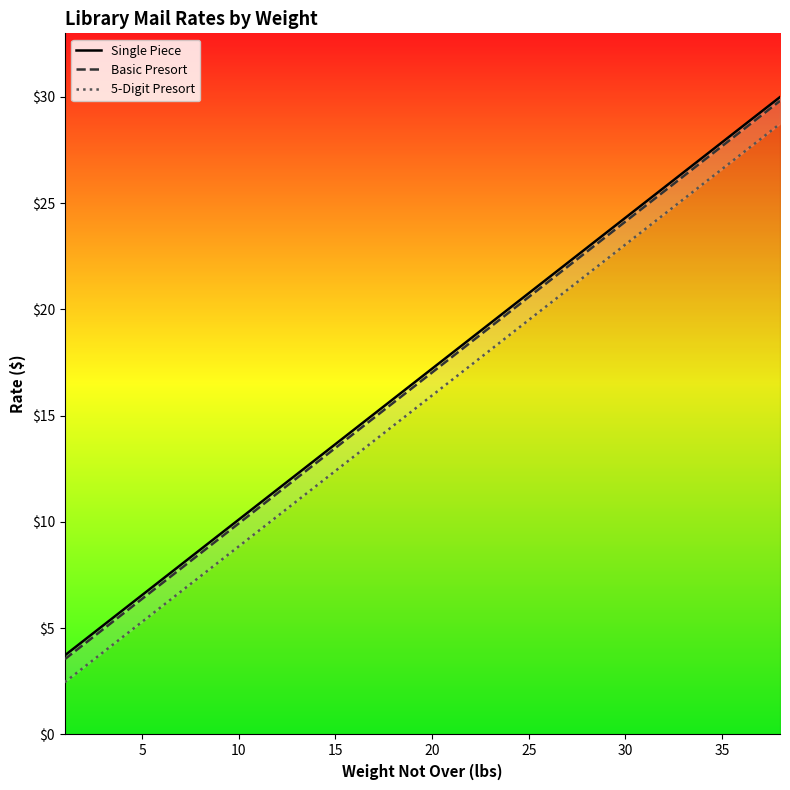

What is the value of the Basic Presort point at the 15th from the left?

13.5